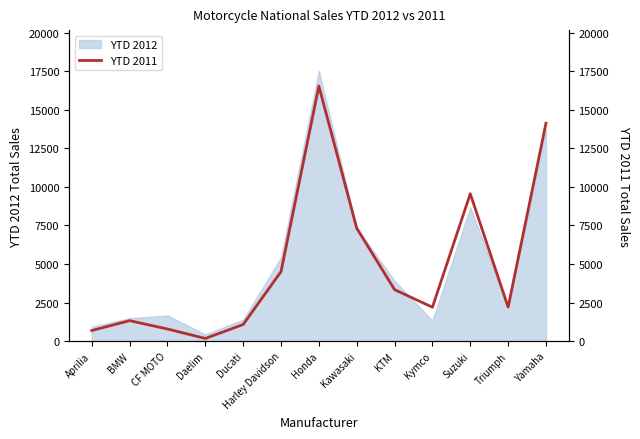

Which category has the highest value across all series?

Honda